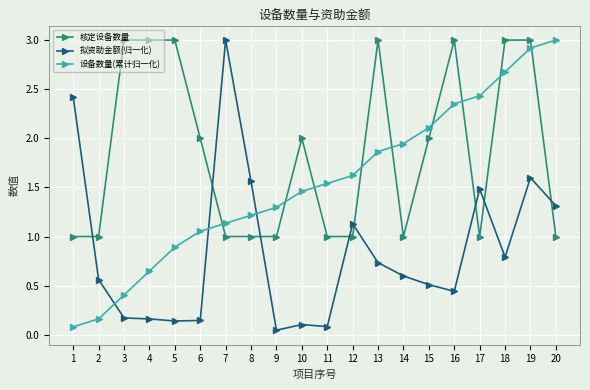

Which series changed the most between 16 and 17?

核定设备数量